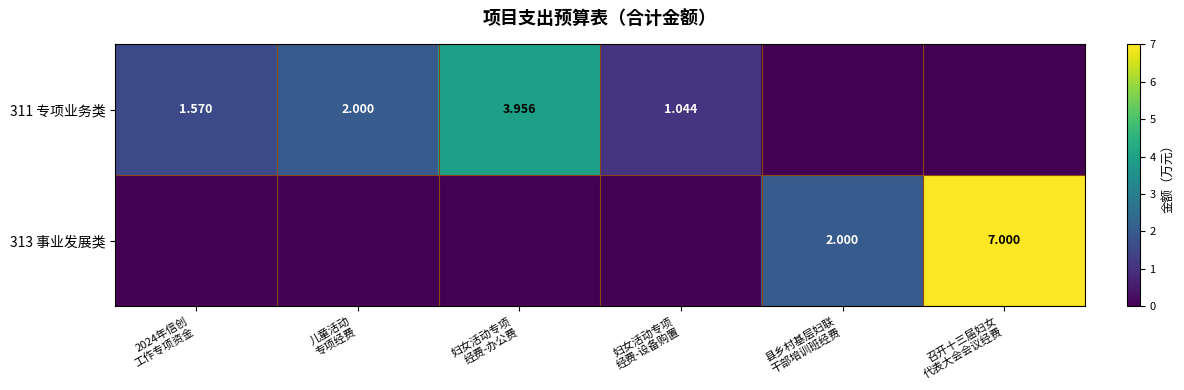

The 311 专项业务类 series shows 4.0 at 妇女活动专项 经费-办公费. True or false?

True